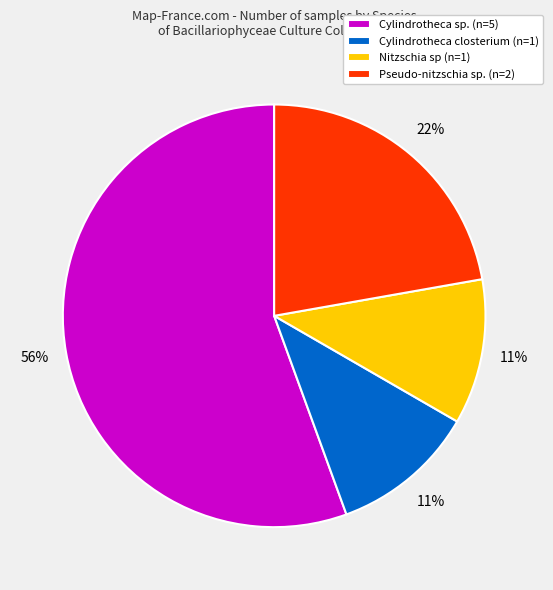

Which slice is the largest?

Cylindrotheca sp. (n=5)